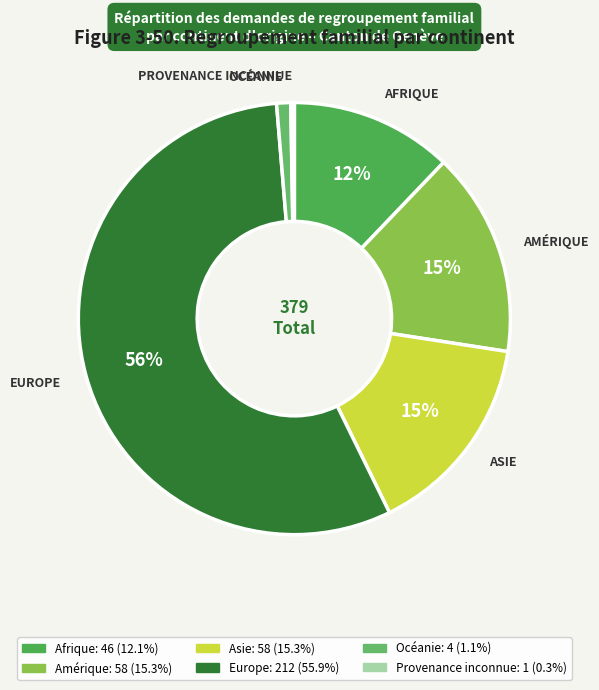

To the nearest percent, what is the average slice percentage?

17%